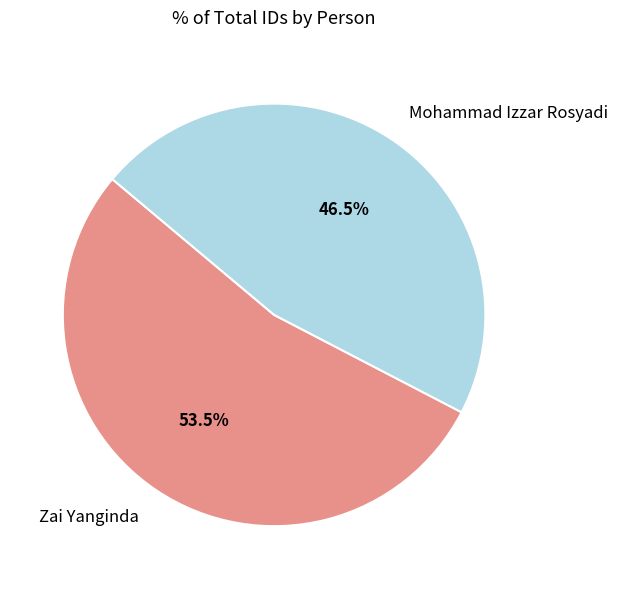

Combined, do Zai Yanginda and Mohammad Izzar Rosyadi account for over 50%?

Yes